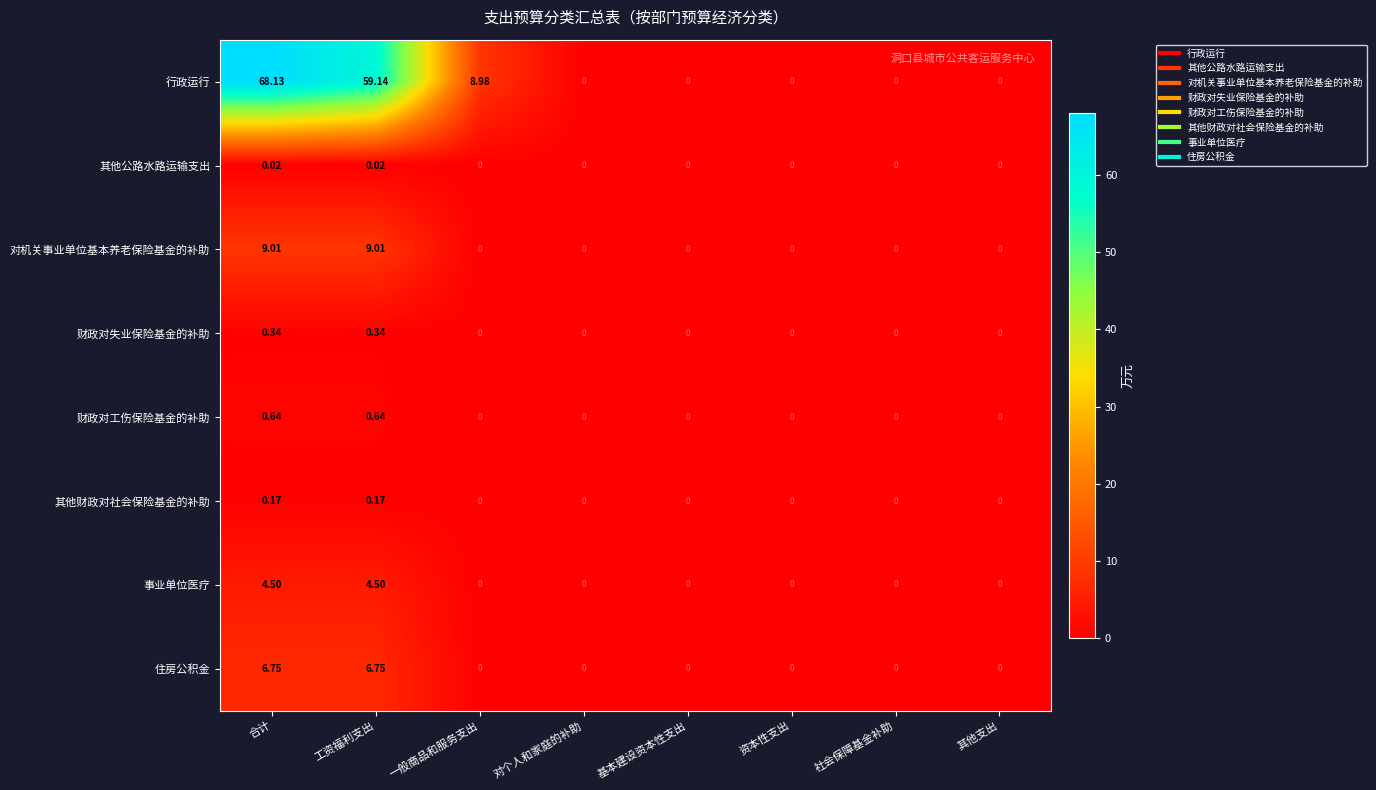

Which series has the widest spread of values?

行政运行